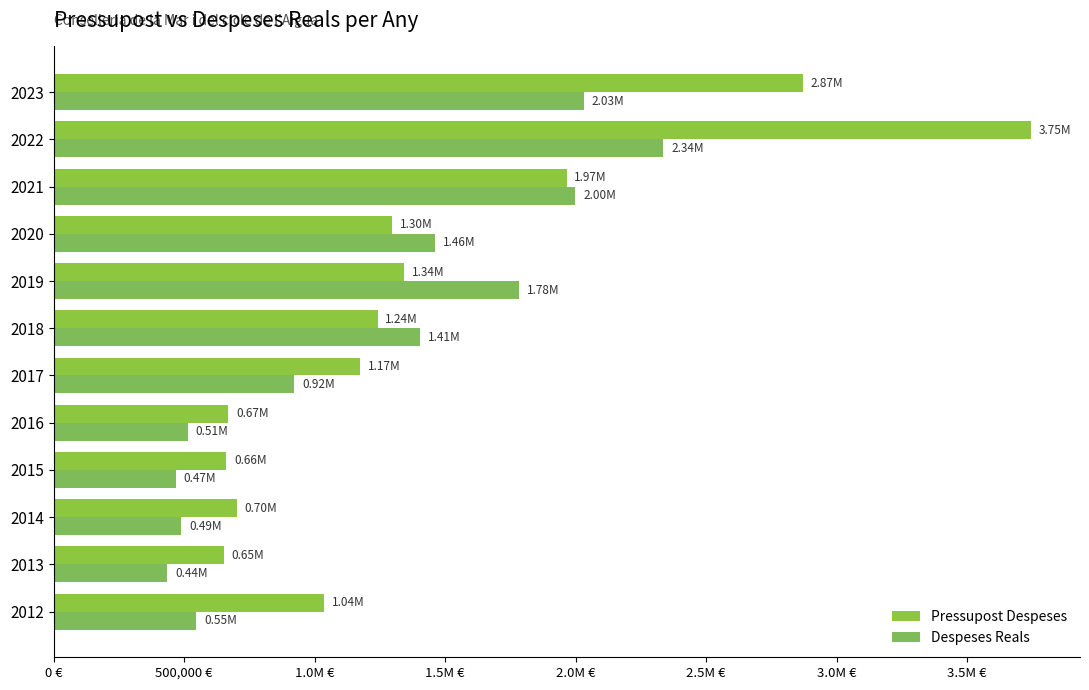

What are all the series names shown in the legend?

Pressupost Despeses, Despeses Reals